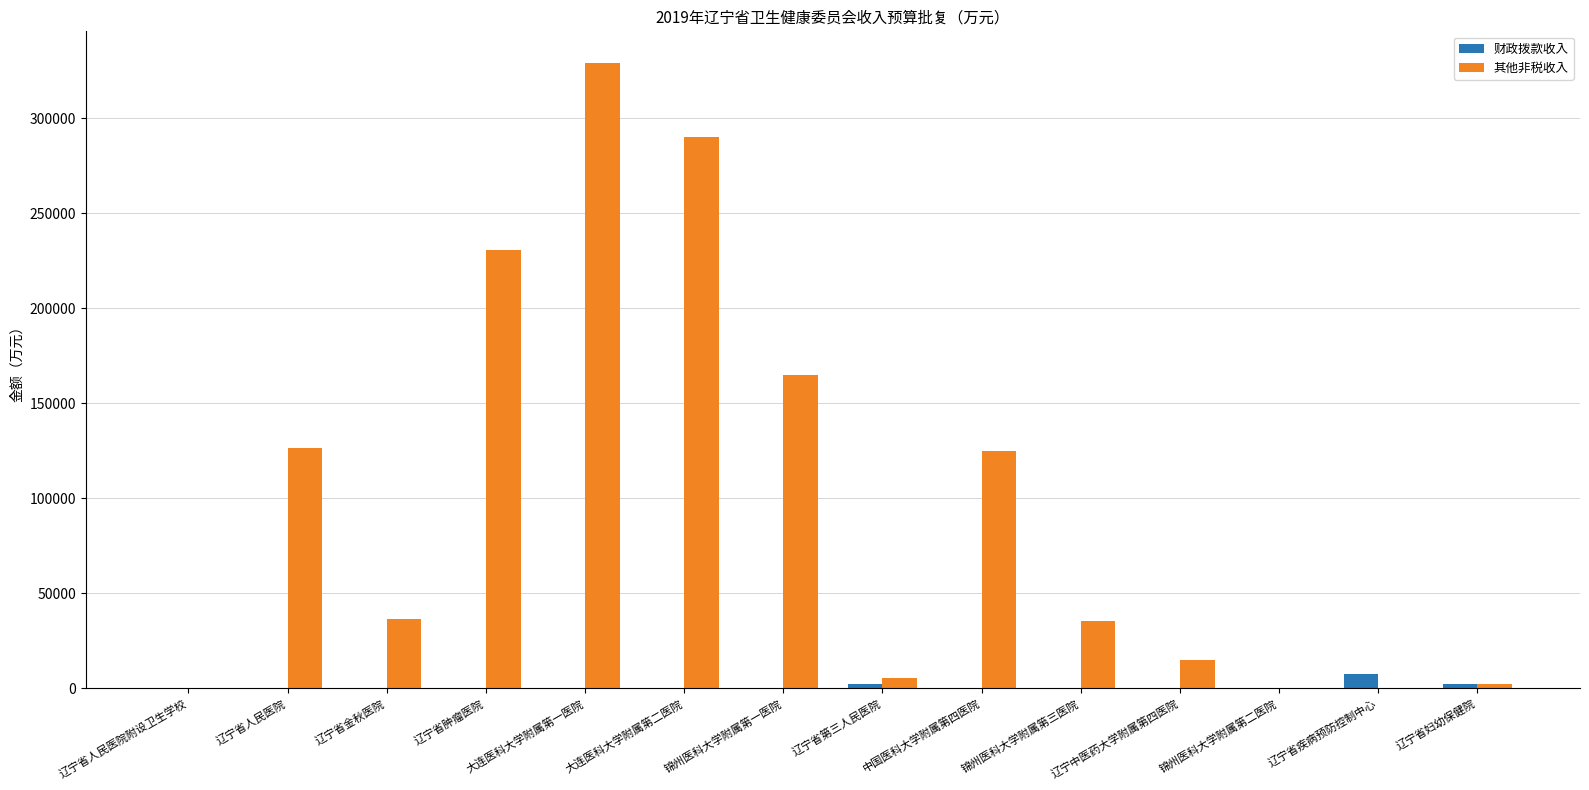

What is the sum of all 其他非税收入 values?

1362850.6